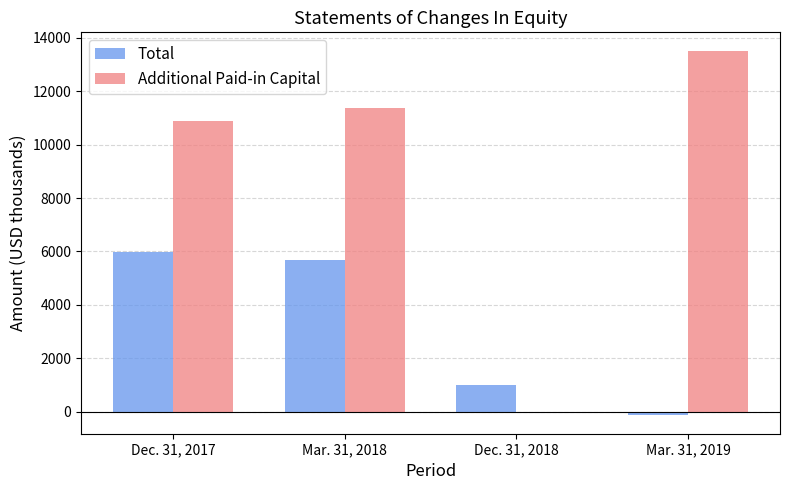

What is the sum of the Additional Paid-in Capital values at Mar. 31, 2019 and Dec. 31, 2018?

13518